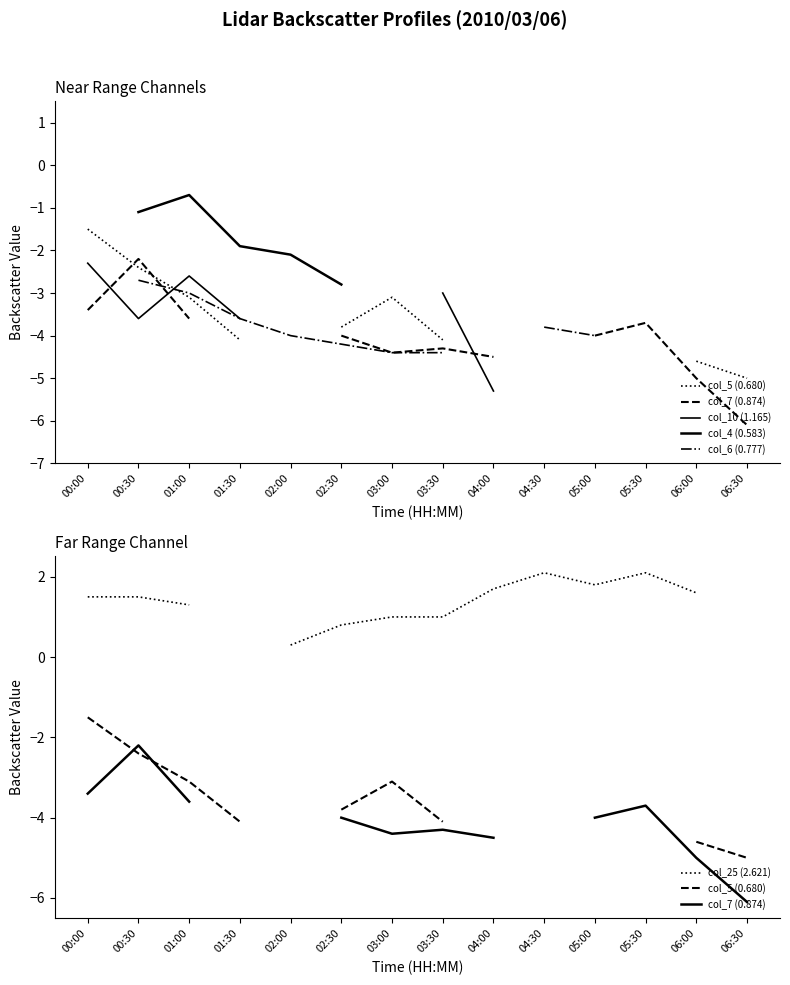

At which label is col_5 (0.680) closest to -3?

01:00